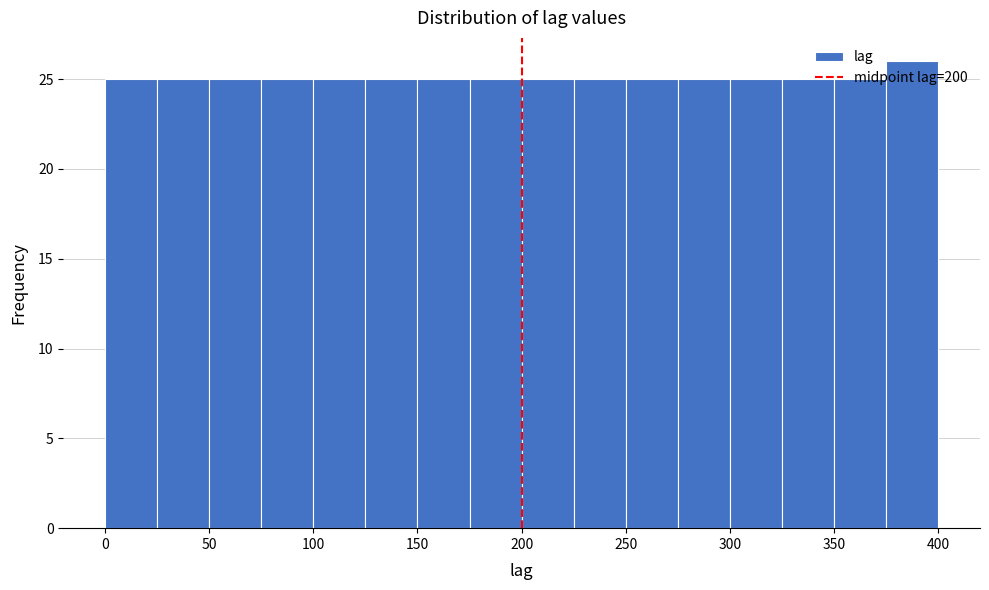

Over which range of the x-axis is the bar tallest?

375 to 400